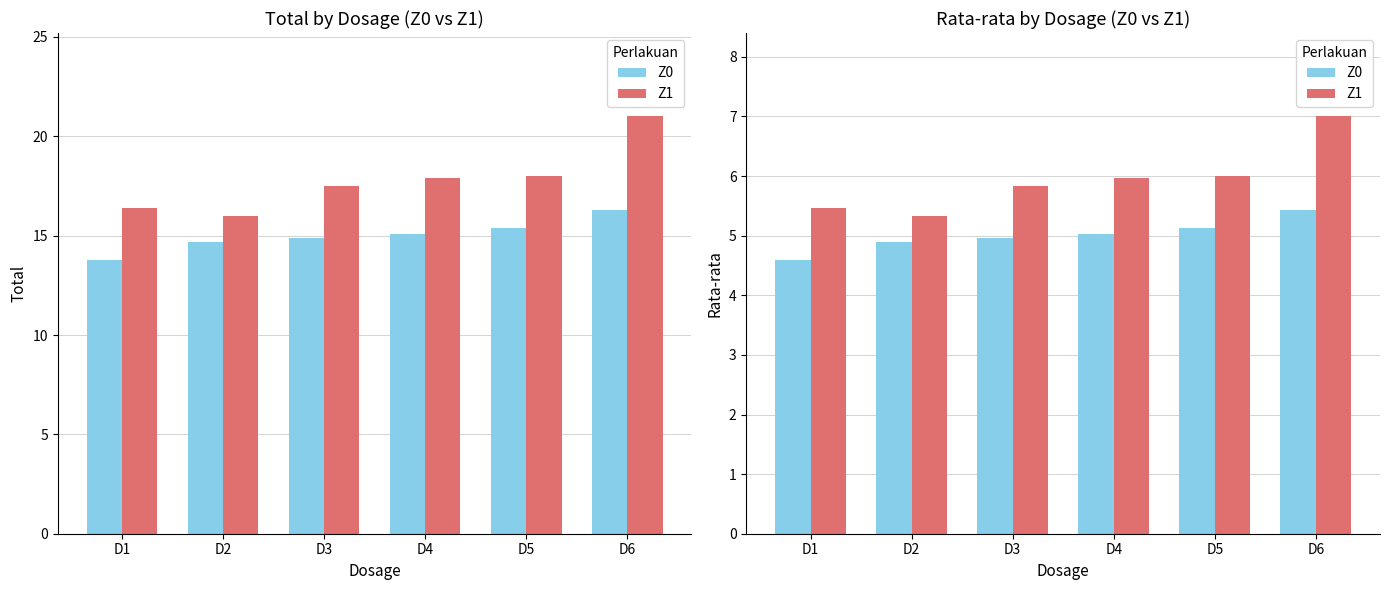

What is the difference between the second highest and second lowest values in the Z1 series?

0.5